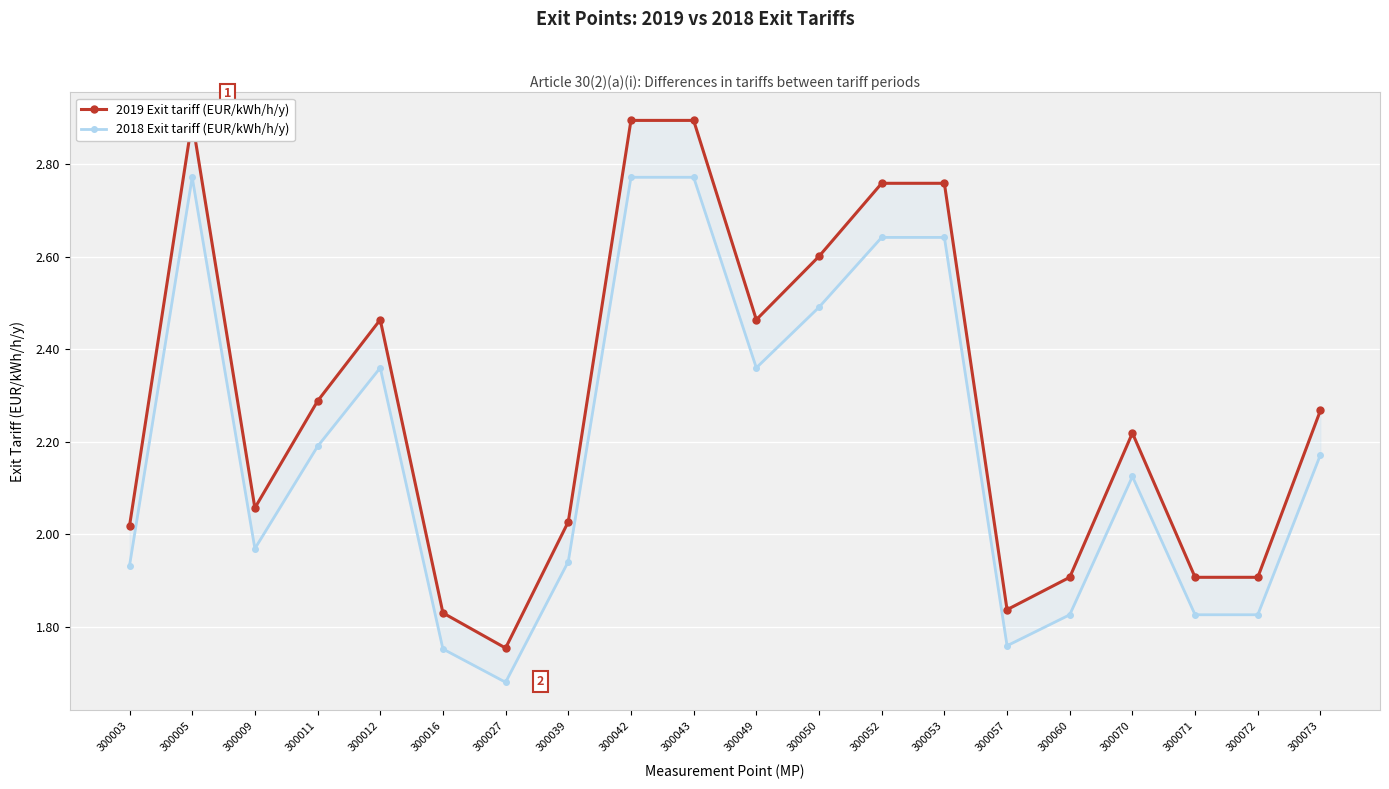

Is it true that 2019 Exit tariff (EUR/kWh/h/y) equals 2.3 at 300073?

True